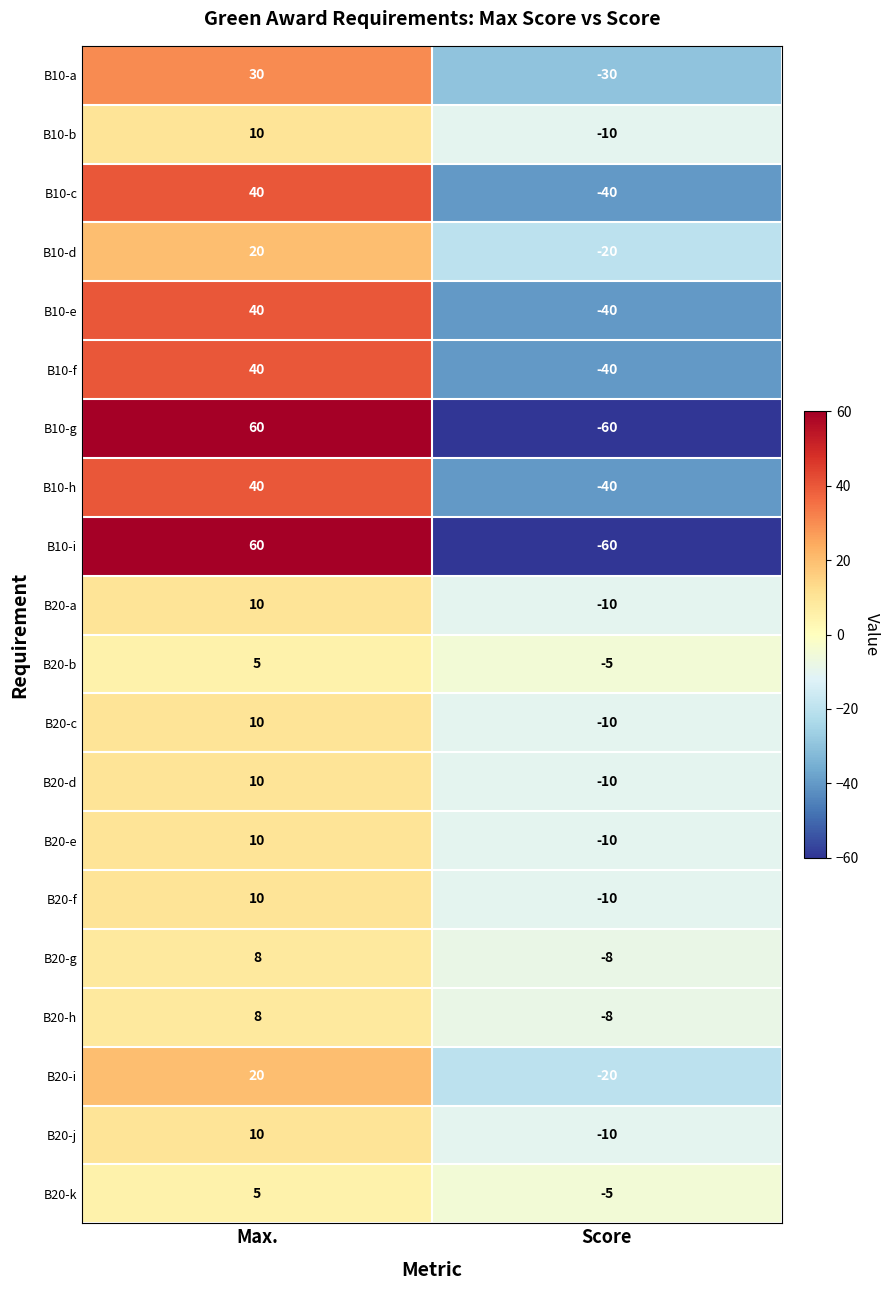

What is the approximate value of B20-b at Score?

-5